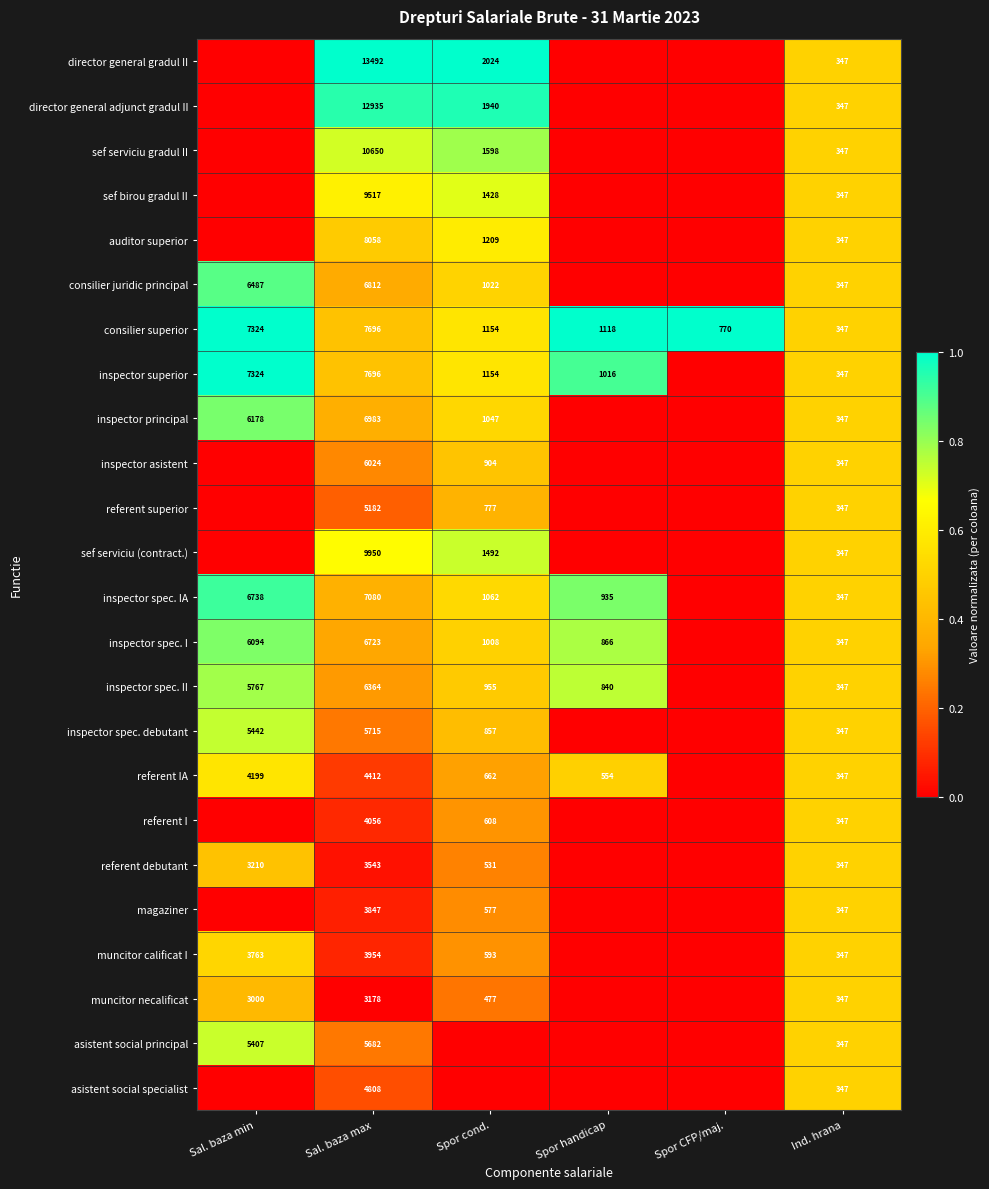

The consilier juridic principal series shows 3854 at Sal. baza max. True or false?

False